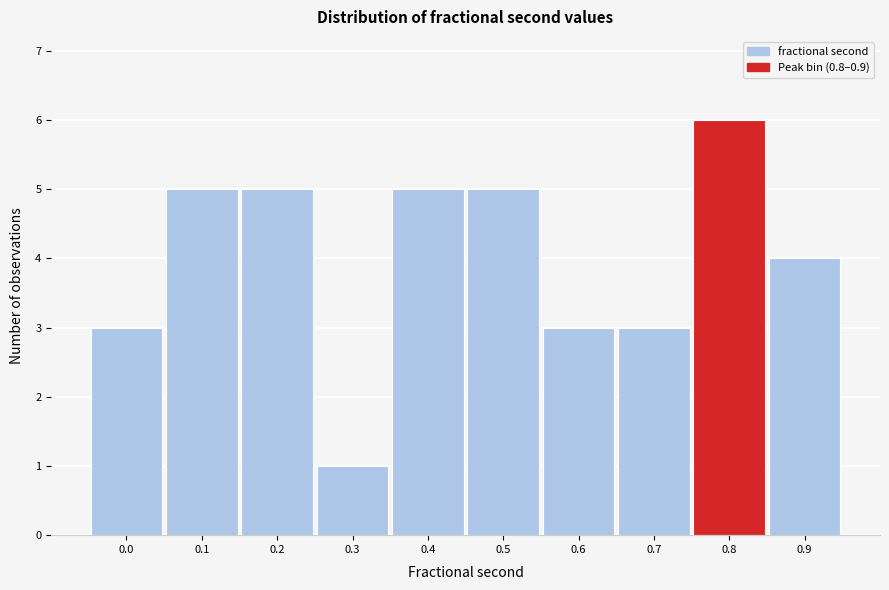

Reading left to right, extract all data points from this chart.

3	5	5	1	5	5	3	3	6	4